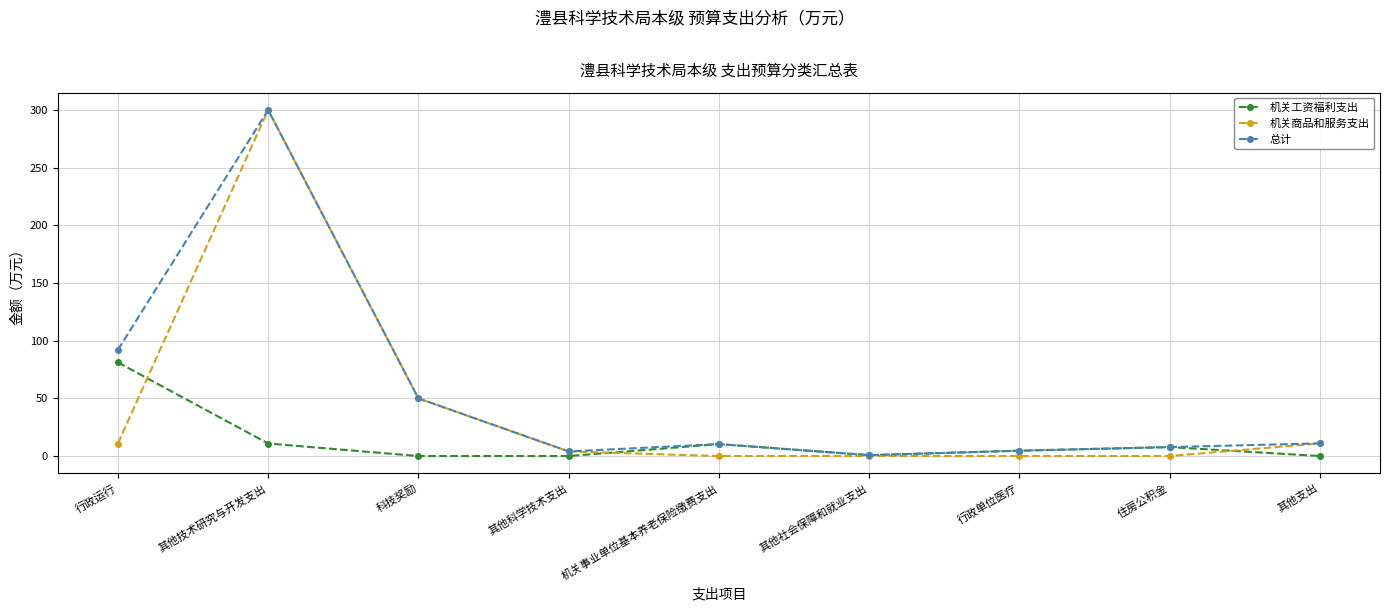

Is this an area chart (filled region under the line)?

No